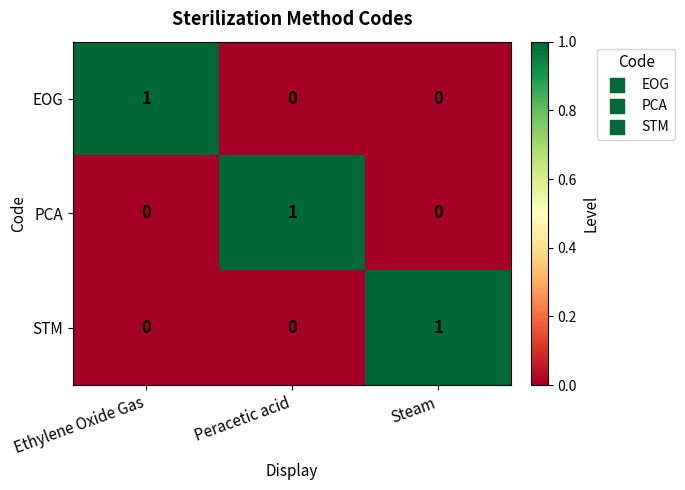

How many distinct data groups are displayed?

3